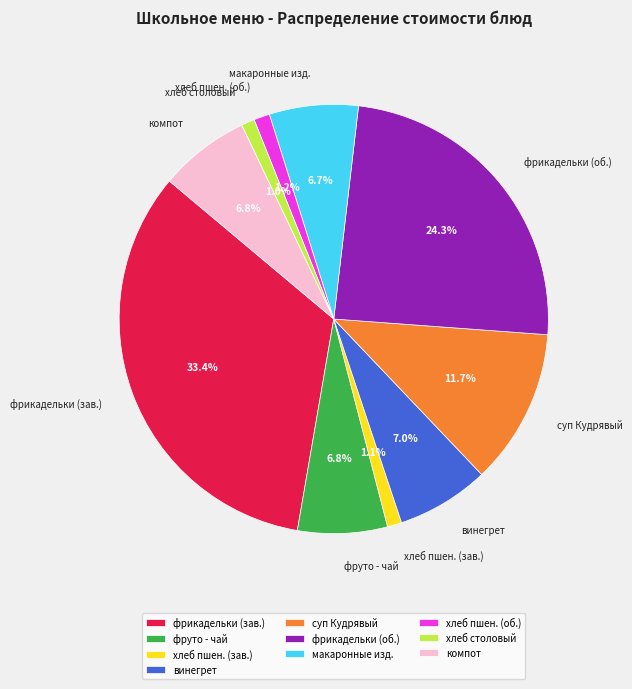

What is the largest slice in the pie chart?

фрикадельки (зав.)